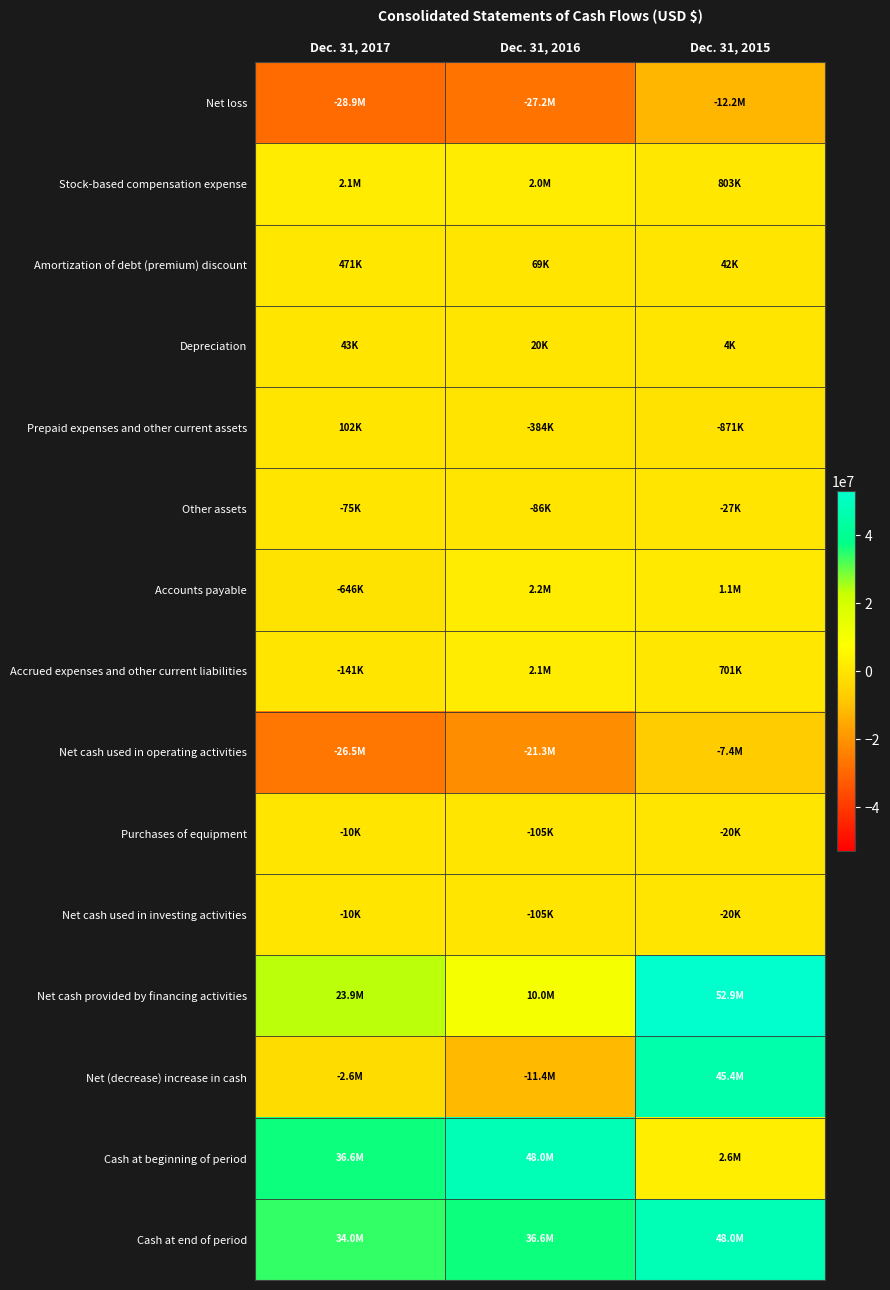

Reading left to right, list all the values displayed in this chart.

Net loss: Dec. 31, 2017=-28943392	Dec. 31, 2016=-27201653	Dec. 31, 2015=-12210579
Stock-based compensation expense: Dec. 31, 2017=2072210	Dec. 31, 2016=2031418	Dec. 31, 2015=803279
Amortization of debt (premium) discount: Dec. 31, 2017=470521	Dec. 31, 2016=68930	Dec. 31, 2015=42202
Depreciation: Dec. 31, 2017=42557	Dec. 31, 2016=20484	Dec. 31, 2015=3542
Prepaid expenses and other current assets: Dec. 31, 2017=102143	Dec. 31, 2016=-383942	Dec. 31, 2015=-870673
Other assets: Dec. 31, 2017=-75131	Dec. 31, 2016=-86196	Dec. 31, 2015=-26625
Accounts payable: Dec. 31, 2017=-645717	Dec. 31, 2016=2188810	Dec. 31, 2015=1134204
Accrued expenses and other current liabilities: Dec. 31, 2017=-140843	Dec. 31, 2016=2080845	Dec. 31, 2015=700821
Net cash used in operating activities: Dec. 31, 2017=-26471652	Dec. 31, 2016=-21281304	Dec. 31, 2015=-7438991
Purchases of equipment: Dec. 31, 2017=-9898	Dec. 31, 2016=-104561	Dec. 31, 2015=-20195
Net cash used in investing activities: Dec. 31, 2017=-9898	Dec. 31, 2016=-104561	Dec. 31, 2015=-20195
Net cash provided by financing activities: Dec. 31, 2017=23884176	Dec. 31, 2016=9968102	Dec. 31, 2015=52877631
Net (decrease) increase in cash: Dec. 31, 2017=-2597374	Dec. 31, 2016=-11417763	Dec. 31, 2015=45418445
Cash at beginning of period: Dec. 31, 2017=36618497	Dec. 31, 2016=48036260	Dec. 31, 2015=2617815
Cash at end of period: Dec. 31, 2017=34021123	Dec. 31, 2016=36618497	Dec. 31, 2015=48036260